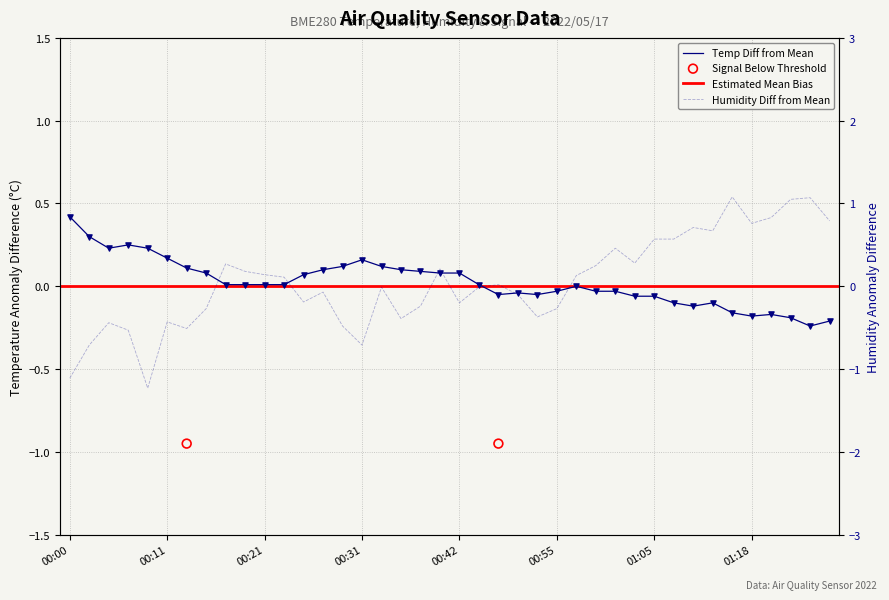

Which series reaches the minimum Y coordinate?

BME280_humidity